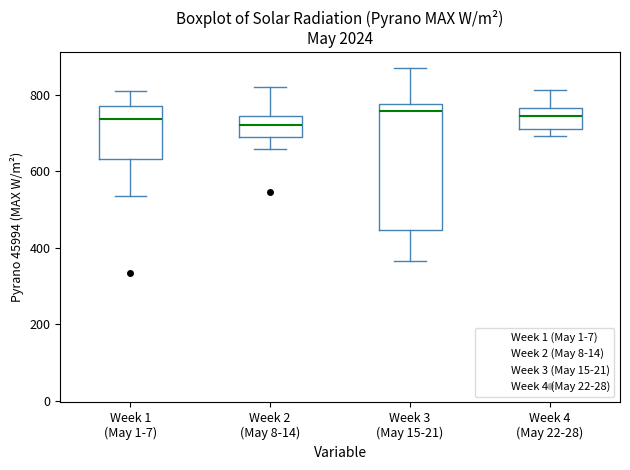

Reading left to right, transcribe this box plot: for each box, give where its median line is, the range the box spans, and where its two whiskers end, as read against the y-axis. The values are not printed on the chart, so give them approximately, as read against the axis.

Week 1 (May 1-7): median 740, box 640 to 780, whiskers 540 to 820
Week 2 (May 8-14): median 720, box 680 to 740, whiskers 660 to 820
Week 3 (May 15-21): median 760, box 440 to 780, whiskers 360 to 880
Week 4 (May 22-28): median 740, box 720 to 760, whiskers 700 to 820